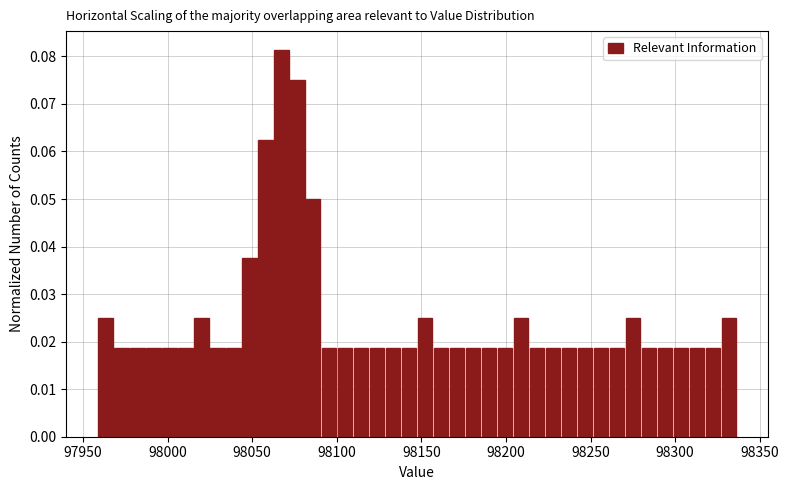

Around what value on the x-axis is the tallest bar? Give the approximate position of its centre, as read against the axis.

98065